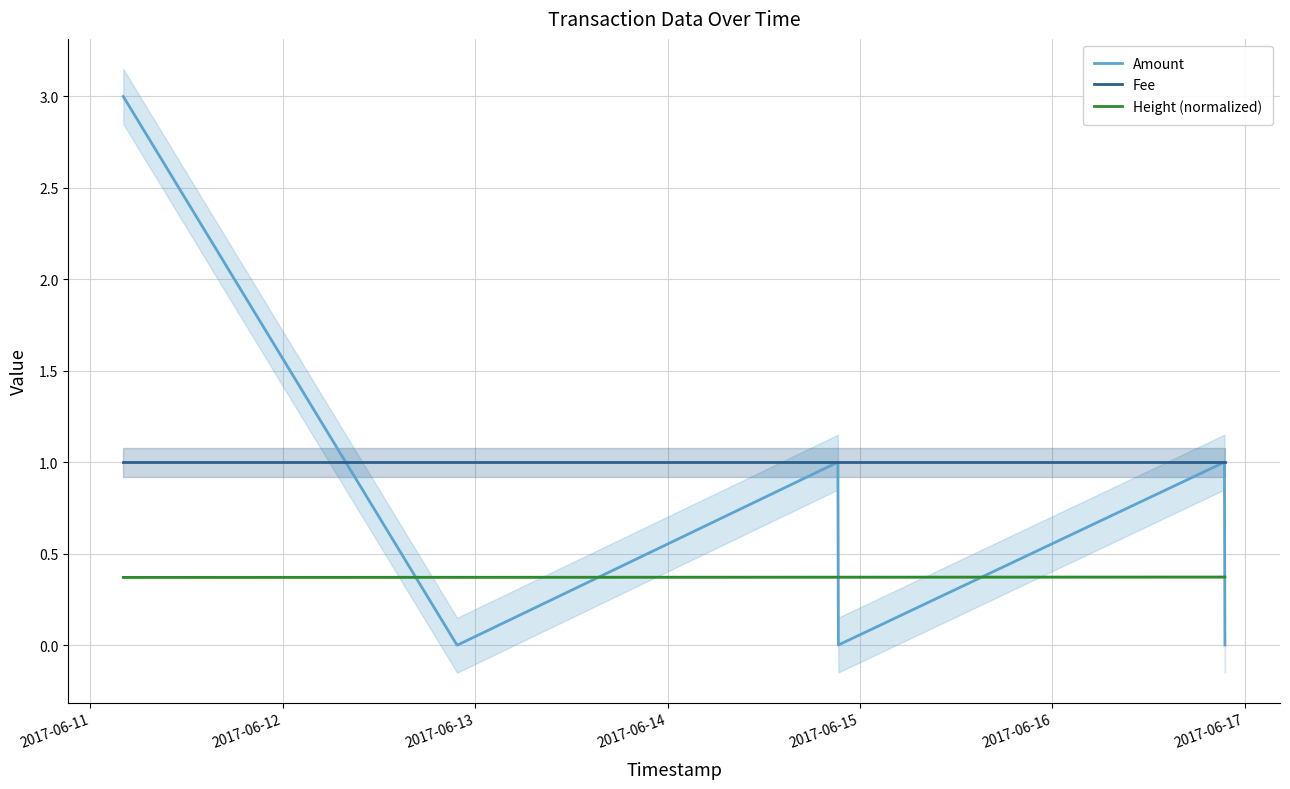

Reading left to right, extract all data points from this chart.

Amount: 3.0	0.0	0.0	0.0	1.0	0.0	1.0	0.0
Fee: 1.0	1.0	1.0	1.0	1.0	1.0	1.0	1.0
Height (normalized): 0.4	0.4	0.4	0.4	0.4	0.4	0.4	0.4